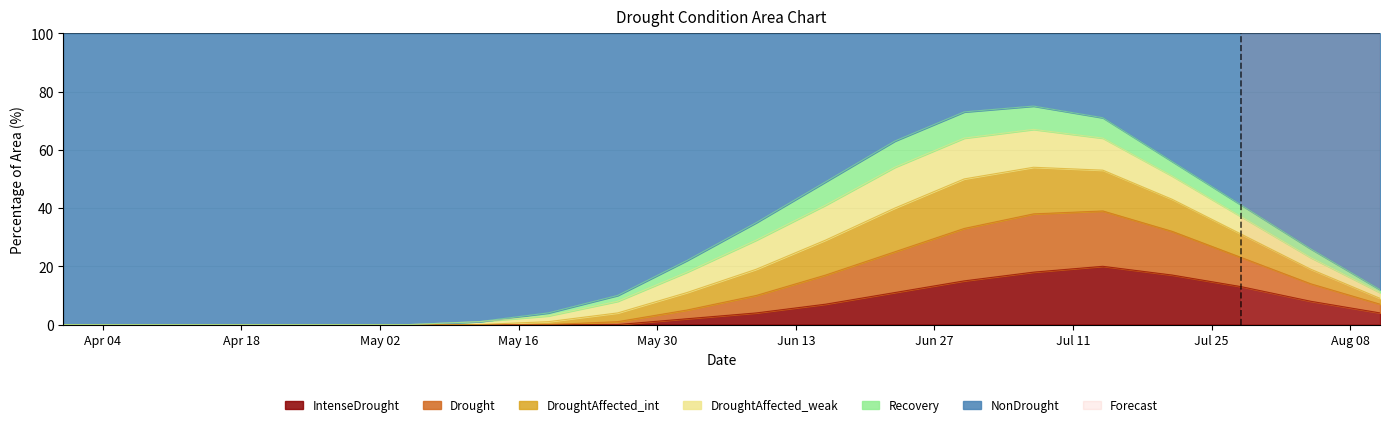

Does the chart display data point markers on the line(s)?

No